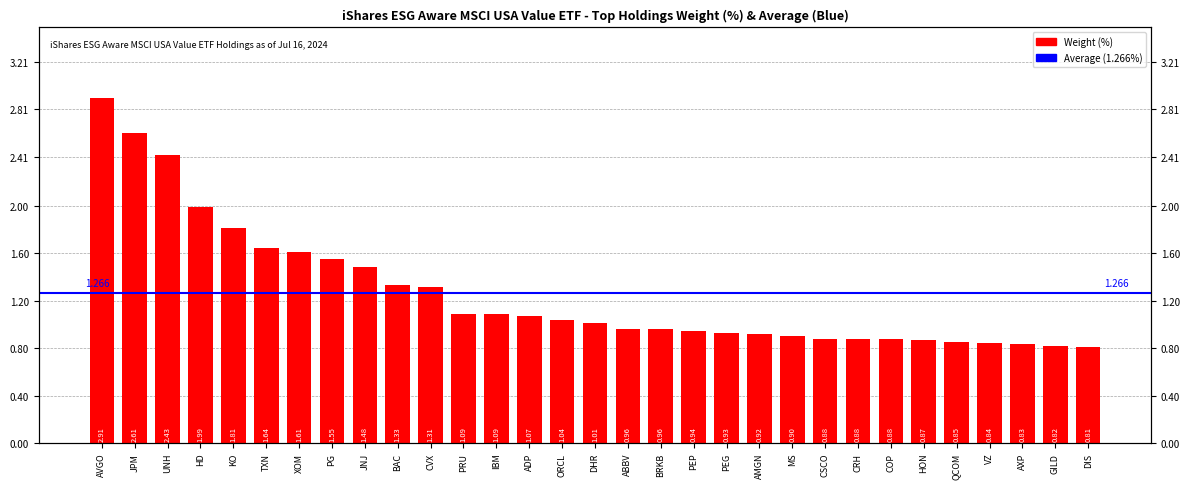

How many values exceed 1?

16